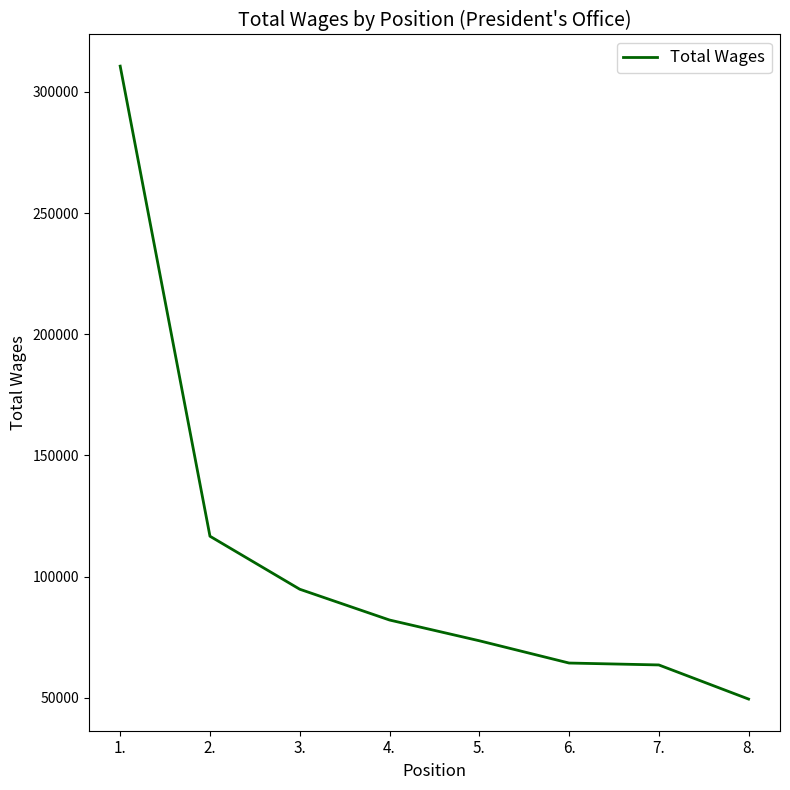

Which has a higher value, 8. or 5.?

5.